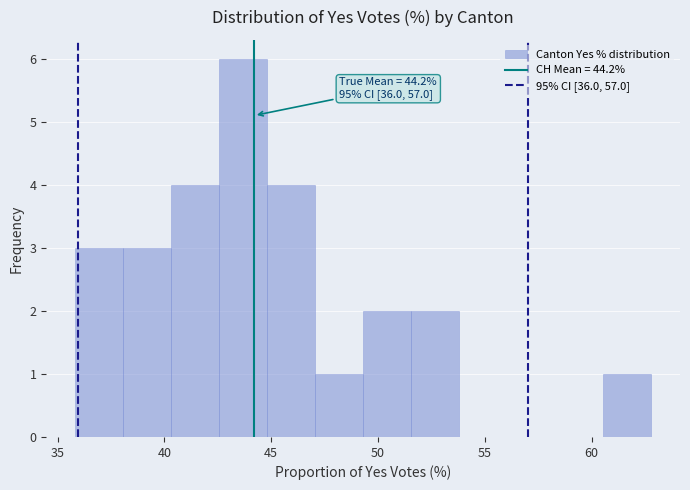

Over which range of the x-axis is the bar tallest?

42.5 to 45.0